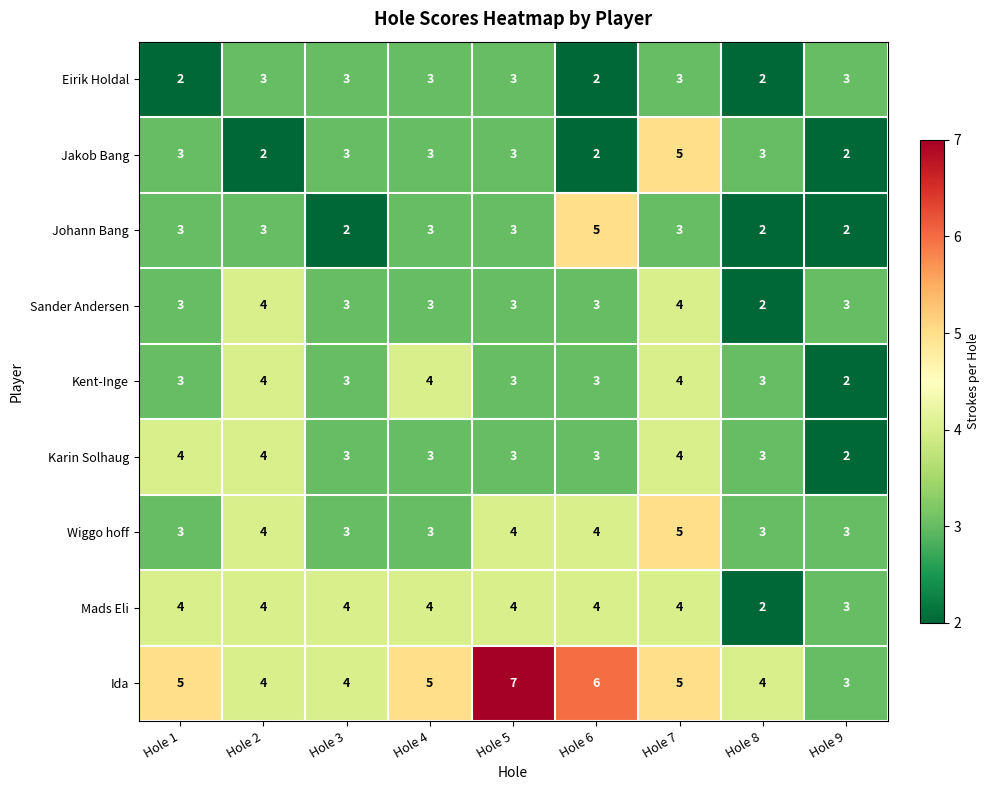

True or false: Johann Bang has a value of 1 at Hole 3.

False